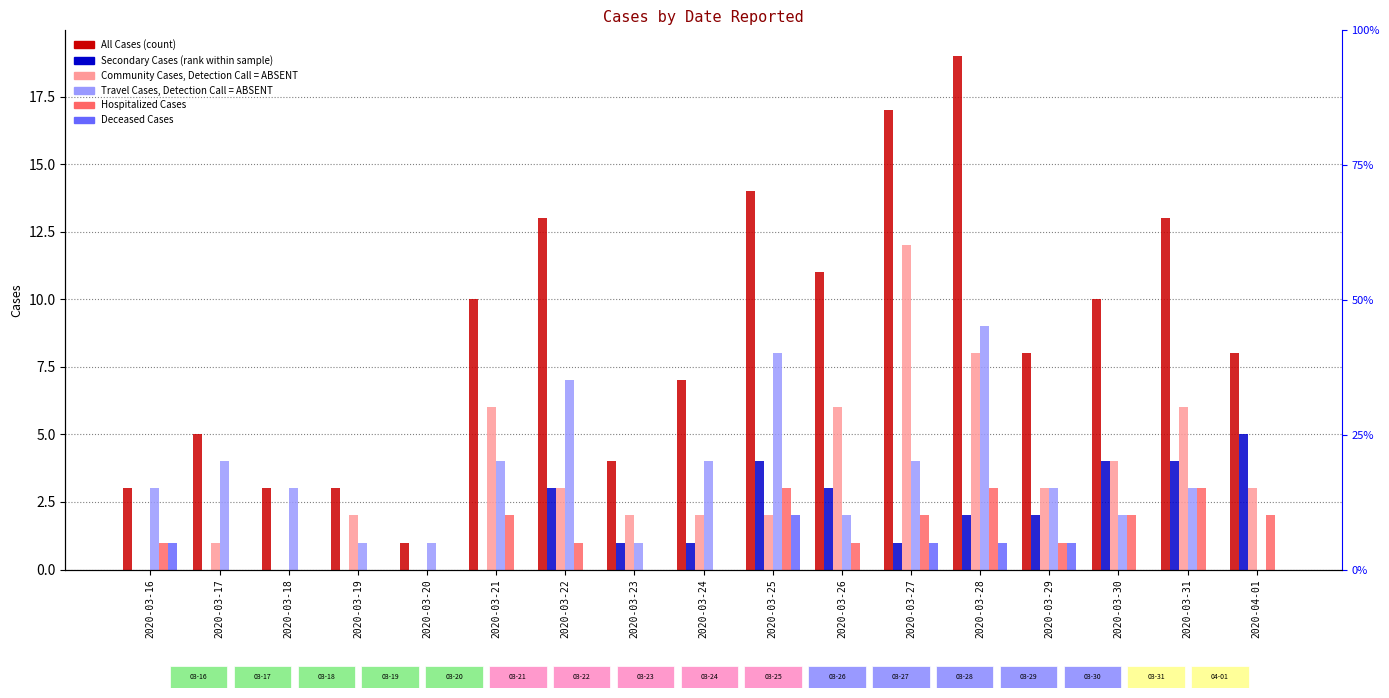

The value of Secondary Cases at 2020-03-25 is 2. True or false?

True